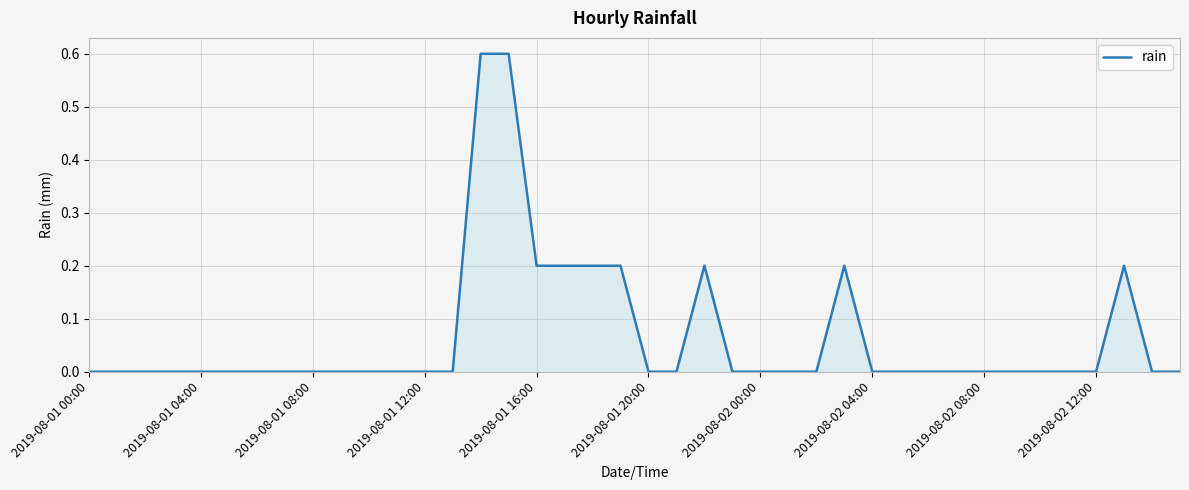

How many series are shown in this chart?

1